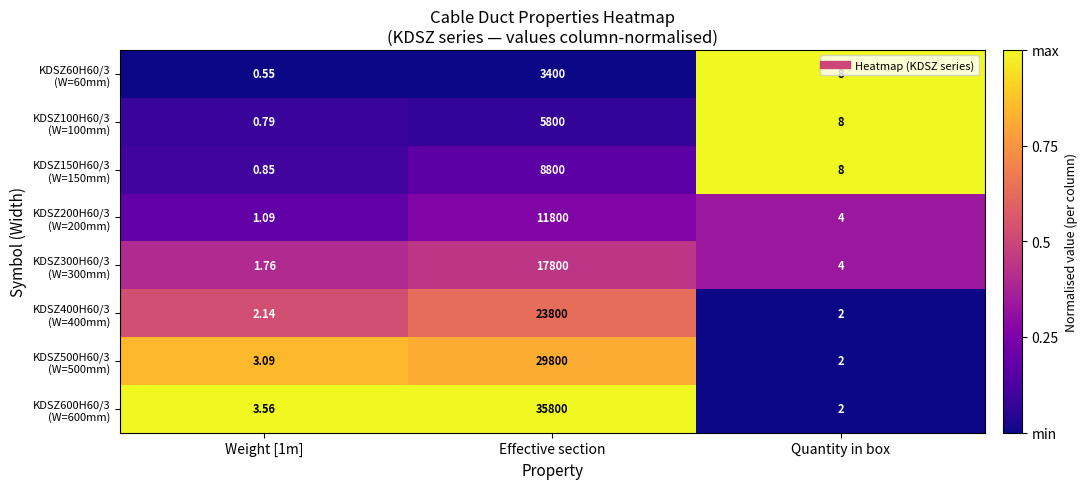

At which category is the sum across all series the highest?

Effective section